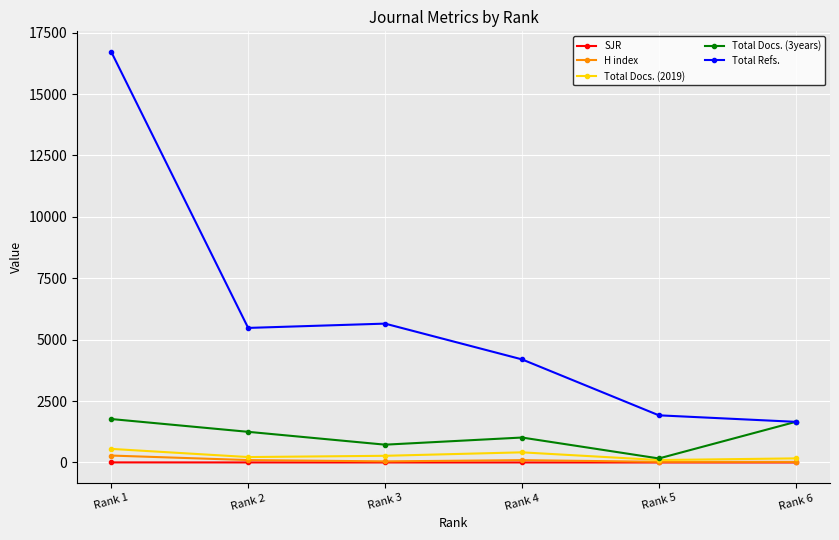

True or false: Total Docs. (2019) has more than 2 interior local peaks.

False